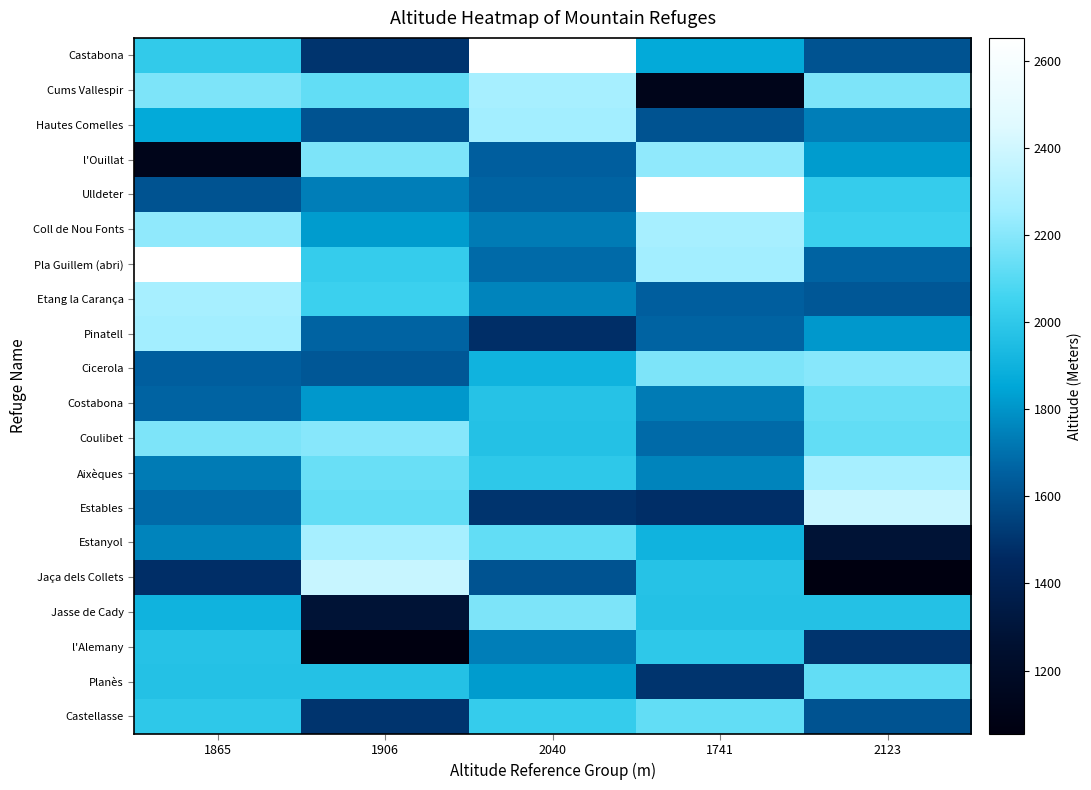

What is the spread (max minus min) of values at 1906?

1322